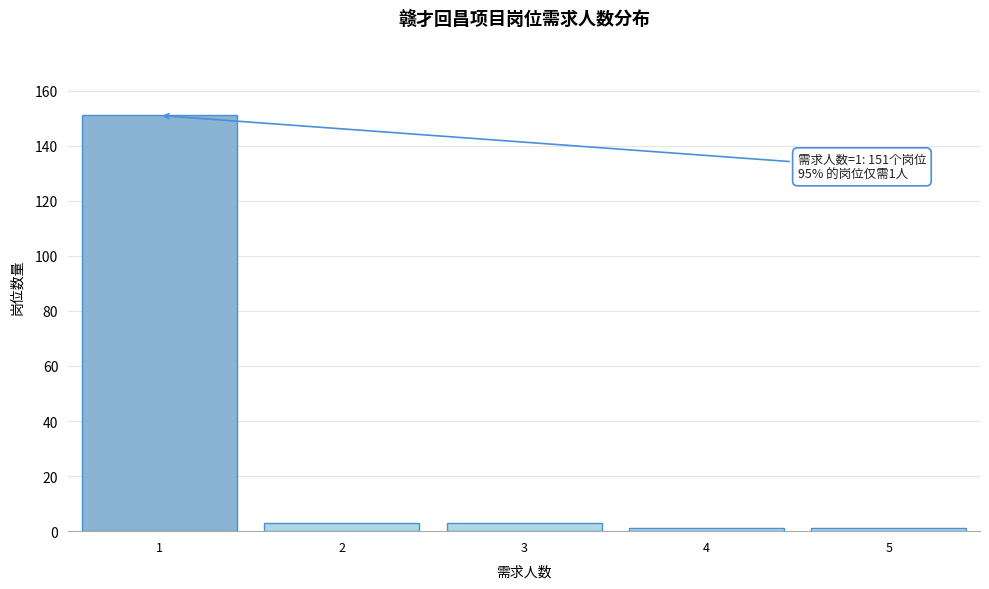

Reading left to right, extract all data points from this chart.

1=151	2=3	3=3	4=1	5=1